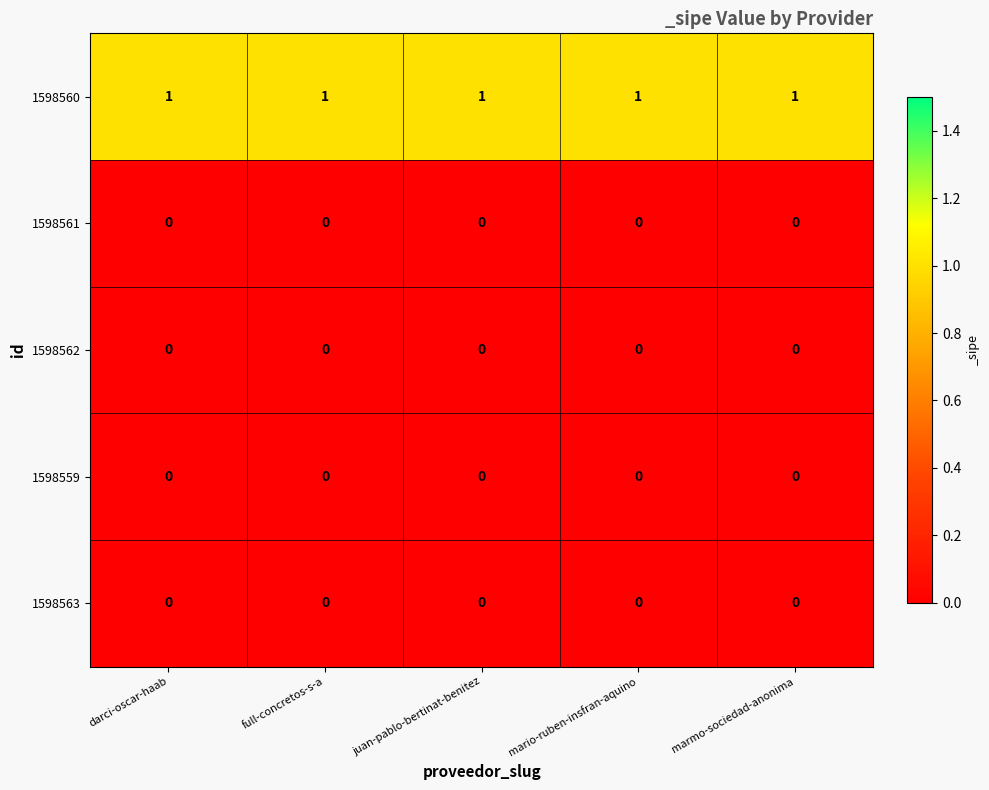

At how many categories does at least one series exceed 0?

5